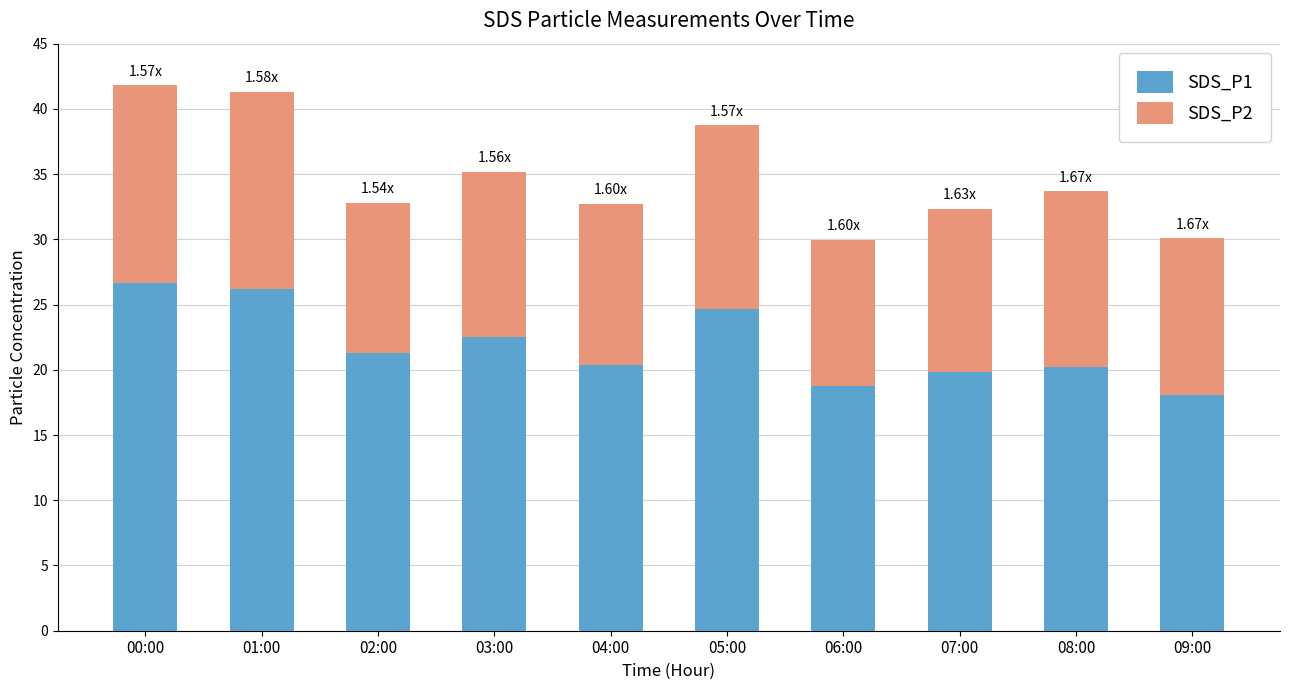

What is the sum of the SDS_P1 values at 09:00 and 04:00?

38.5